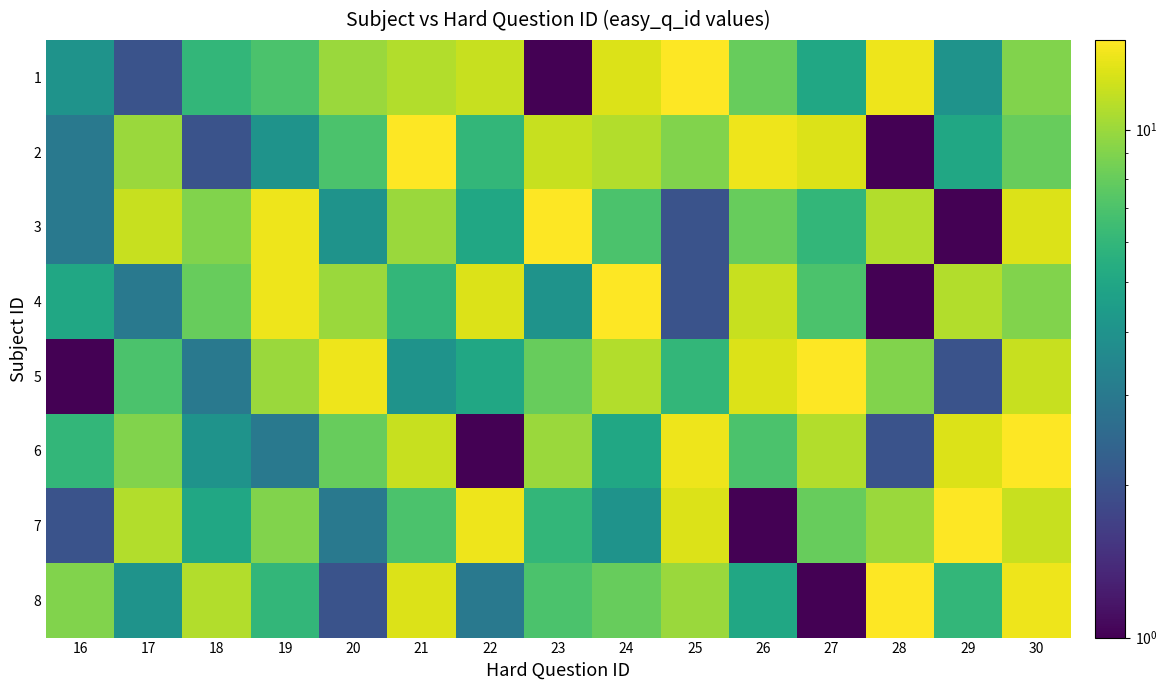

Reading left to right, transcribe all the data shown in this chart.

1: 16=4	17=2	18=6	19=7	20=10	21=11	22=12	23=1	24=13	25=15	26=8	27=5	28=14	29=4	30=9
2: 16=3	17=10	18=2	19=4	20=7	21=15	22=6	23=12	24=11	25=9	26=14	27=13	28=1	29=5	30=8
3: 16=3	17=12	18=9	19=14	20=4	21=10	22=5	23=15	24=7	25=2	26=8	27=6	28=11	29=1	30=13
4: 16=5	17=3	18=8	19=14	20=10	21=6	22=13	23=4	24=15	25=2	26=12	27=7	28=1	29=11	30=9
5: 16=1	17=7	18=3	19=10	20=14	21=4	22=5	23=8	24=11	25=6	26=13	27=15	28=9	29=2	30=12
6: 16=6	17=9	18=4	19=3	20=8	21=12	22=1	23=10	24=5	25=14	26=7	27=11	28=2	29=13	30=15
7: 16=2	17=11	18=5	19=9	20=3	21=7	22=14	23=6	24=4	25=13	26=1	27=8	28=10	29=15	30=12
8: 16=9	17=4	18=11	19=6	20=2	21=13	22=3	23=7	24=8	25=10	26=5	27=1	28=15	29=6	30=14